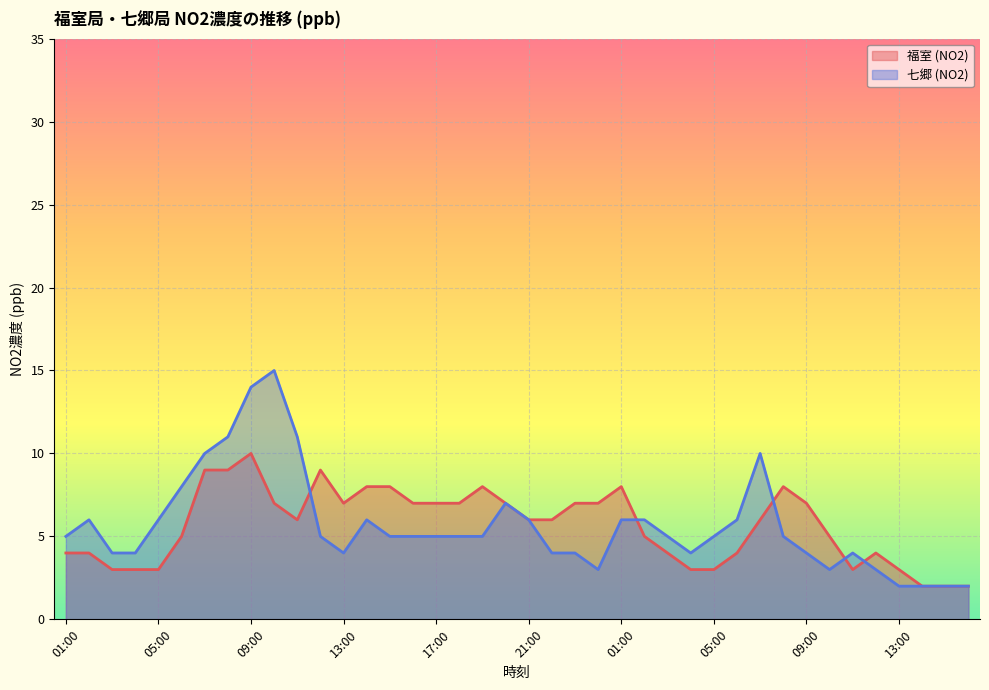

At how many categories does at least one series exceed 7?

13